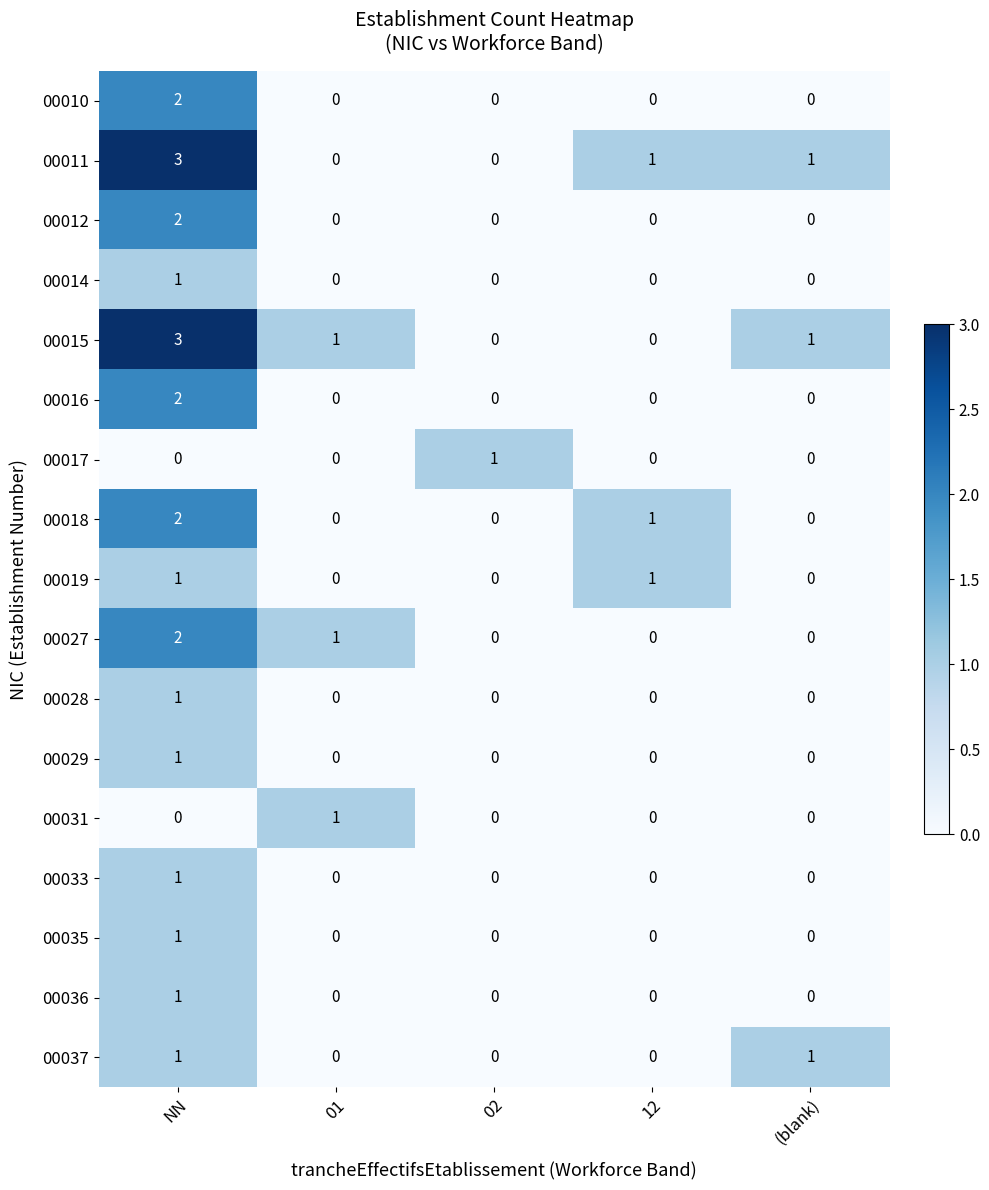

At which category is the sum across all series the highest?

NN